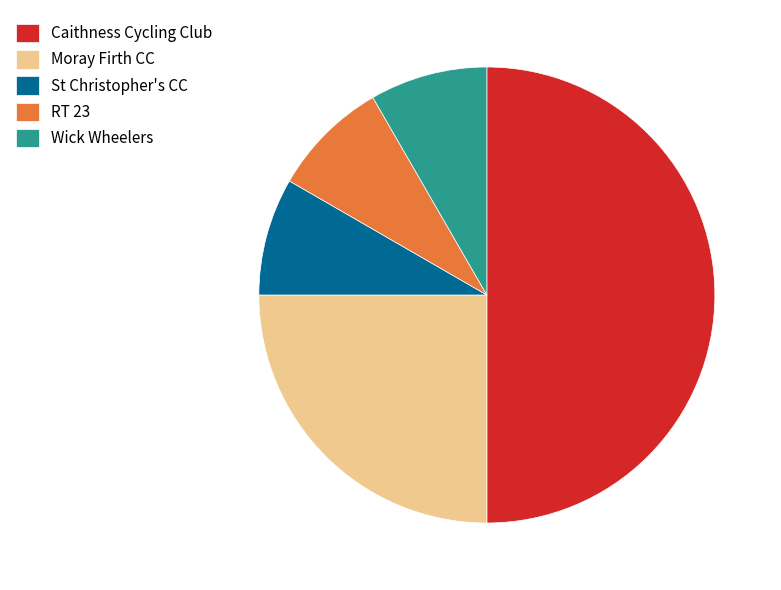

Is St Christopher's CC the majority of the pie?

No